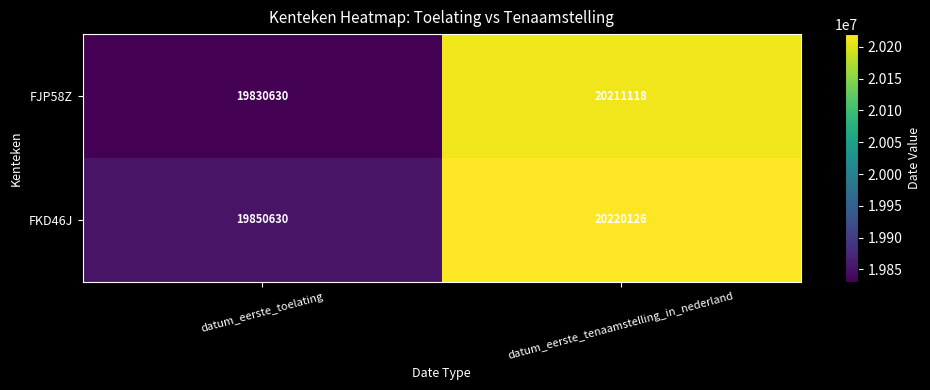

Reading left to right, transcribe all the data shown in this chart.

FJP58Z: datum_eerste_toelating=19830630	datum_eerste_tenaamstelling_in_nederland=20211118
FKD46J: datum_eerste_toelating=19850630	datum_eerste_tenaamstelling_in_nederland=20220126